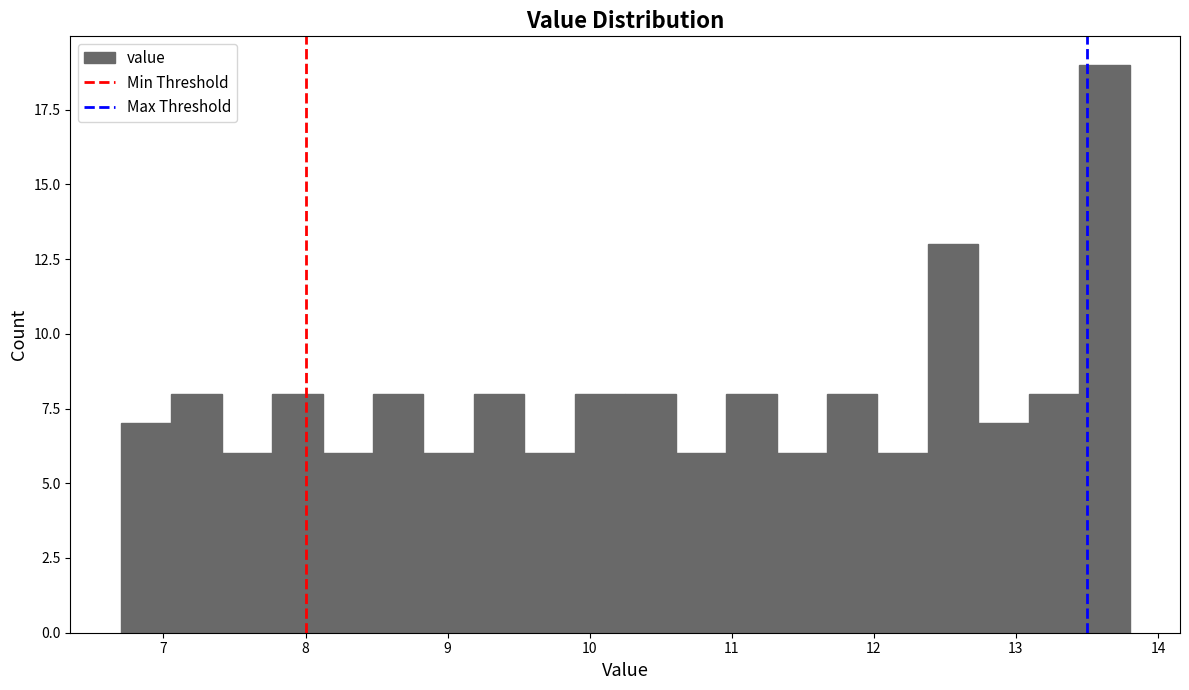

Read against the x-axis, roughly where is the centre of the tallest bar?

13.6